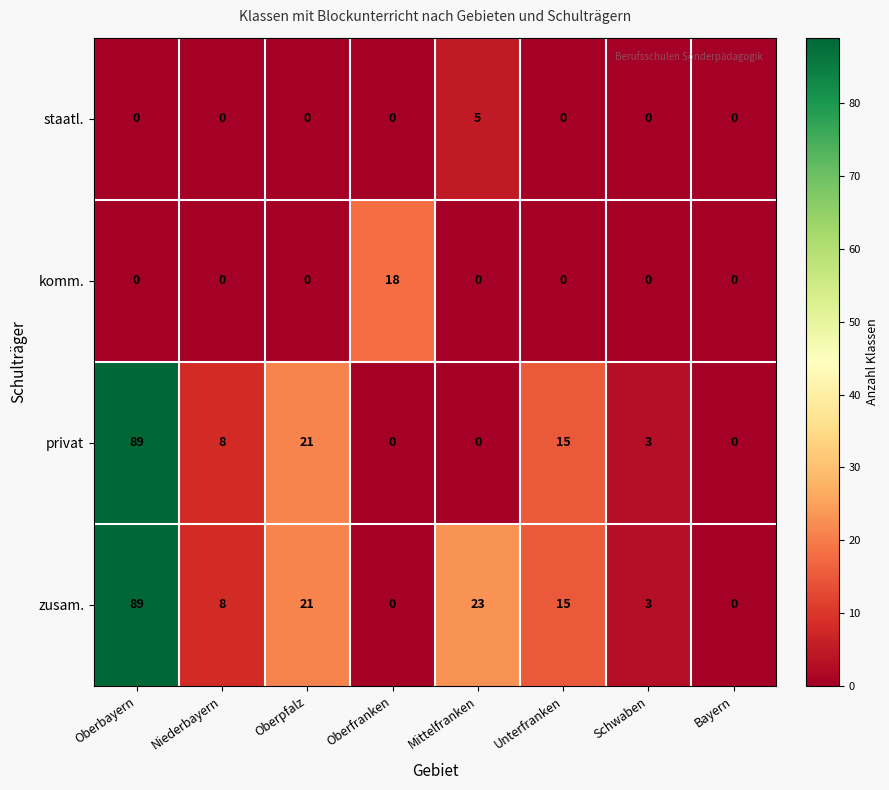

At how many categories does at least one series exceed 40?

1